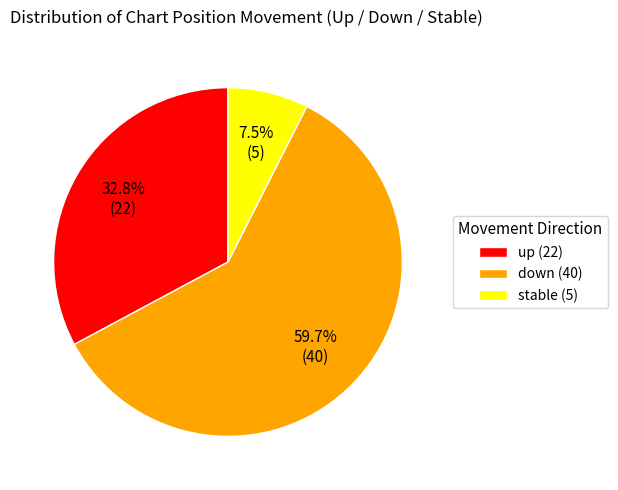

What is the total percentage of stable (5) and up (22)?

40.3%